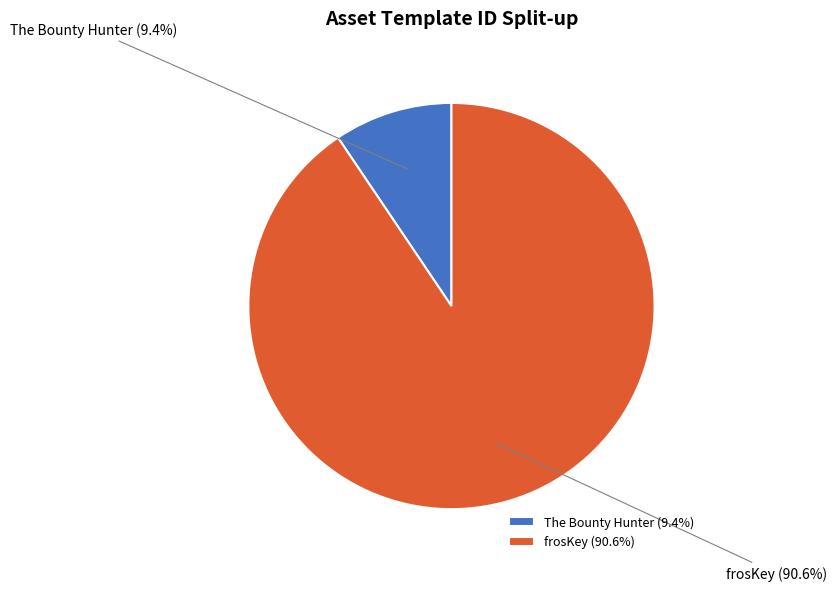

What is the ratio of the value at frosKey (90.6%) to the value at The Bounty Hunter (9.4%)?

9.6